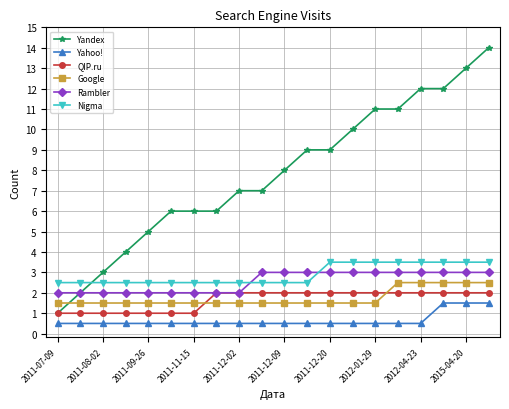

What is the value of the Yahoo! point at the 7th from the left?

0.5